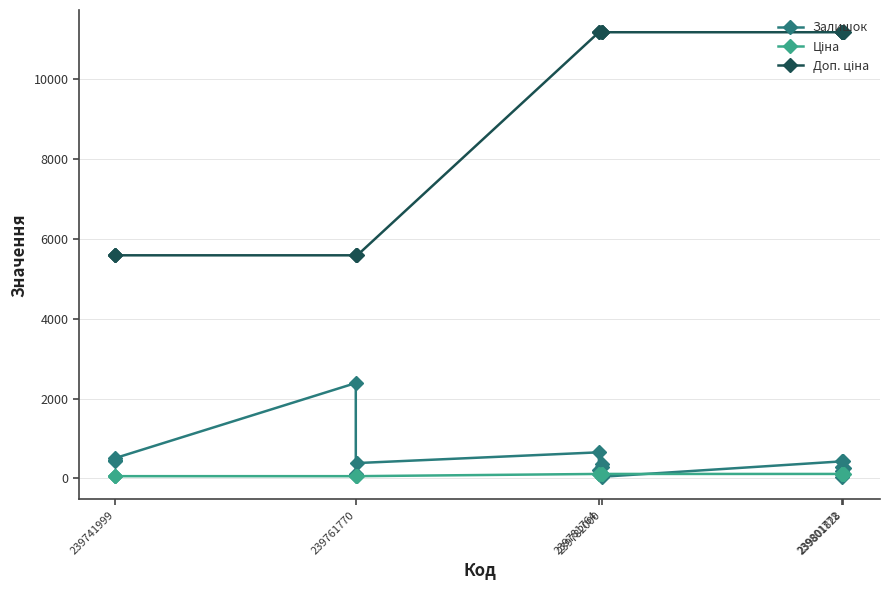

True or false: Залишок has more than 0 interior local peaks.

True